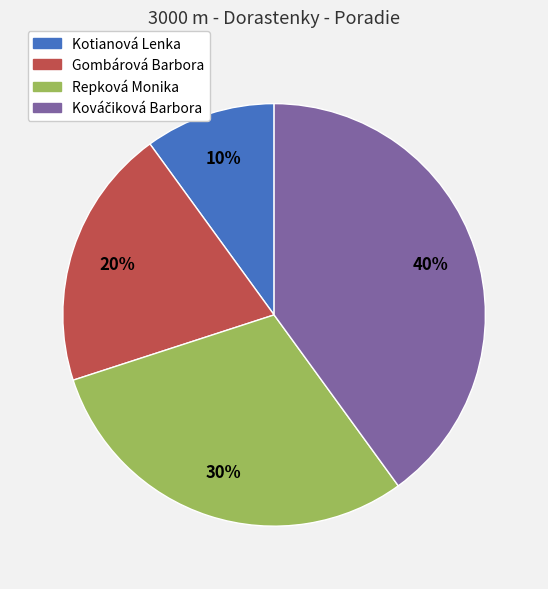

Approximately how many times larger is the value at Repková Monika compared to Gombárová Barbora?

1.5